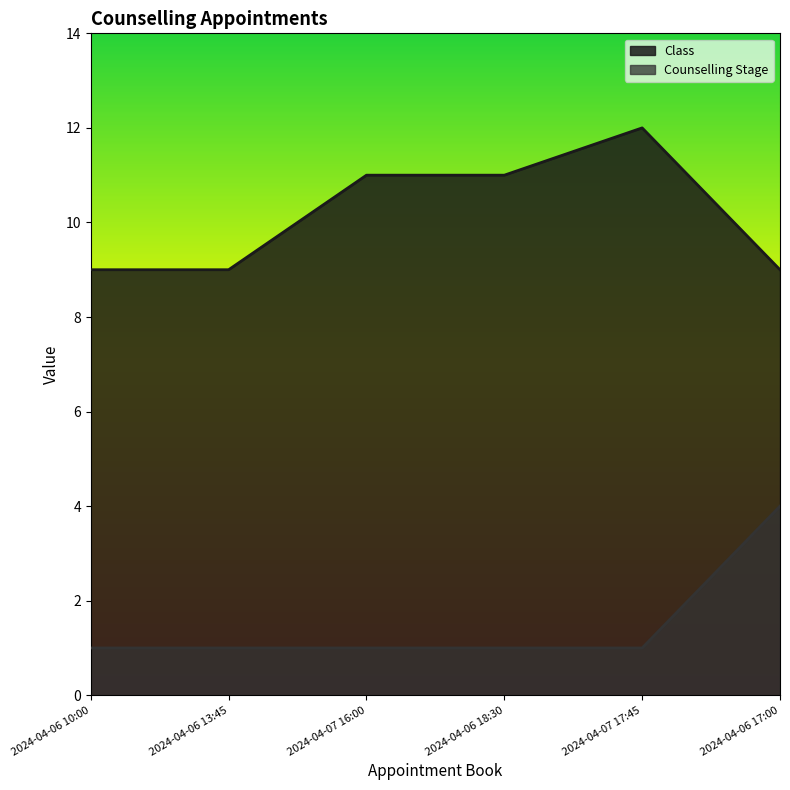

List the series in order of their peak value, lowest first.

Counselling Stage, Class